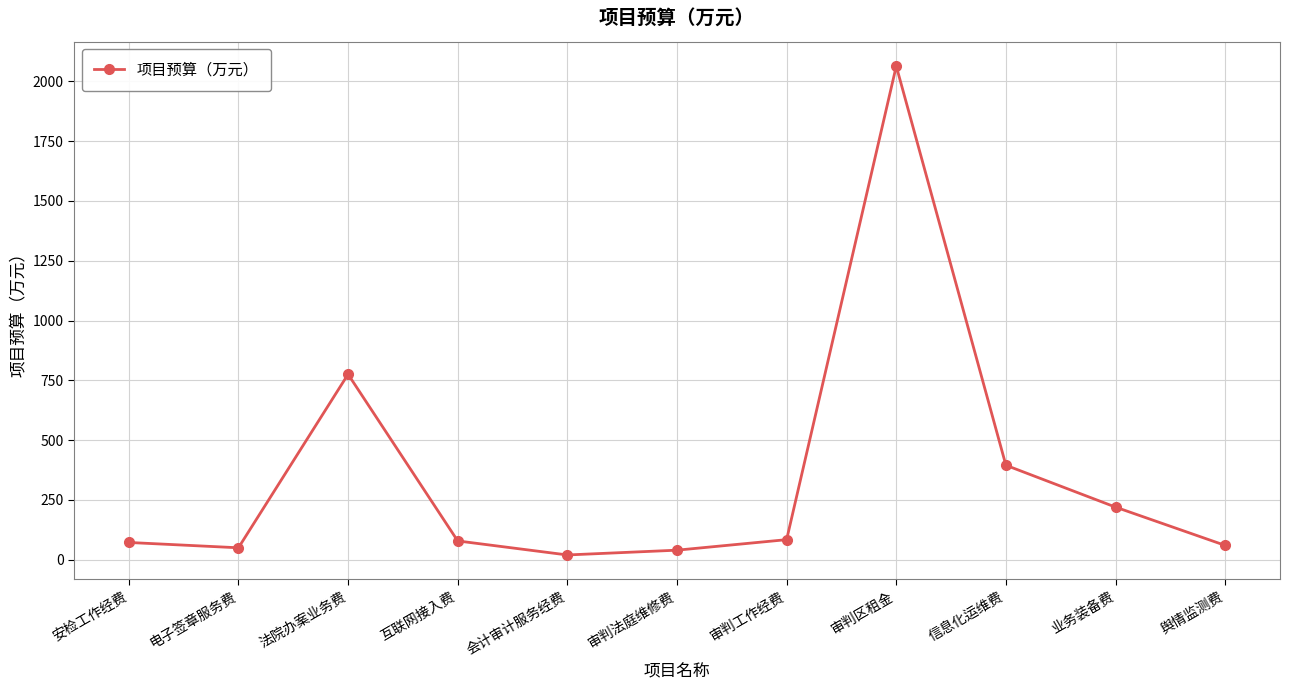

What position from the right is 业务装备费?

2